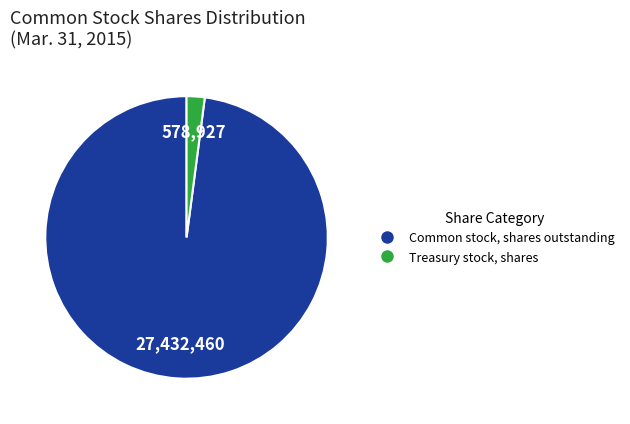

Rank the categories by value from highest to lowest.

Common stock, shares outstanding, Treasury stock, shares